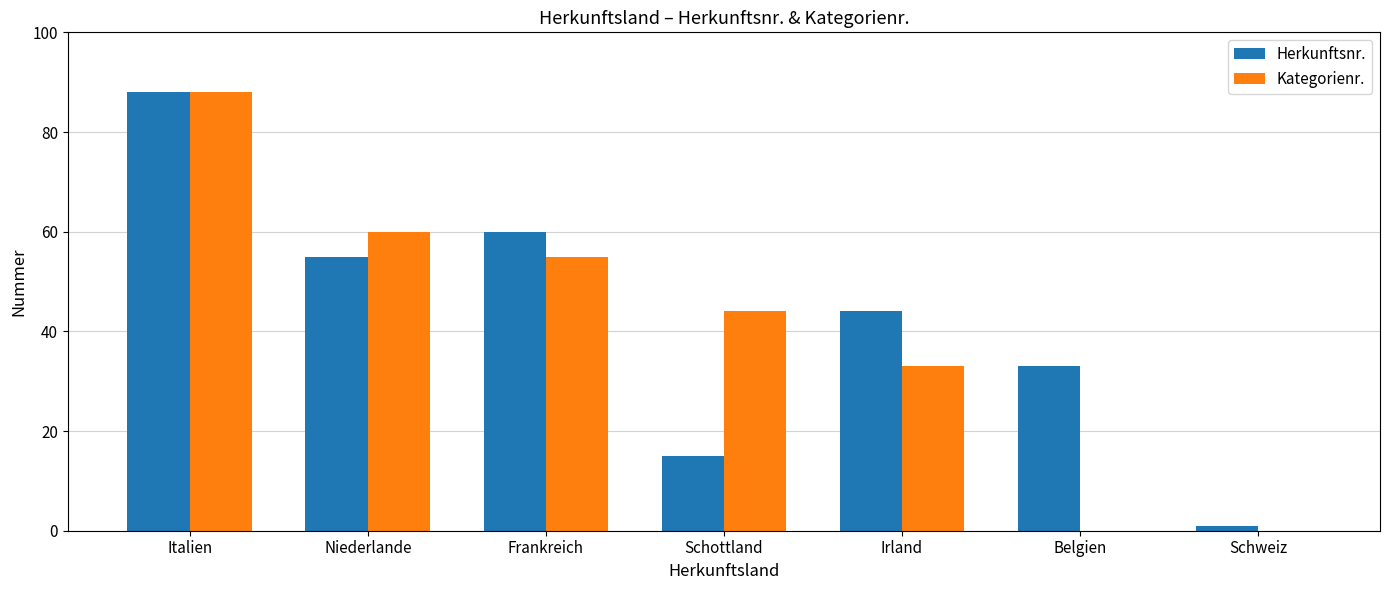

What is the average value of the Herkunftsnr. series?

42